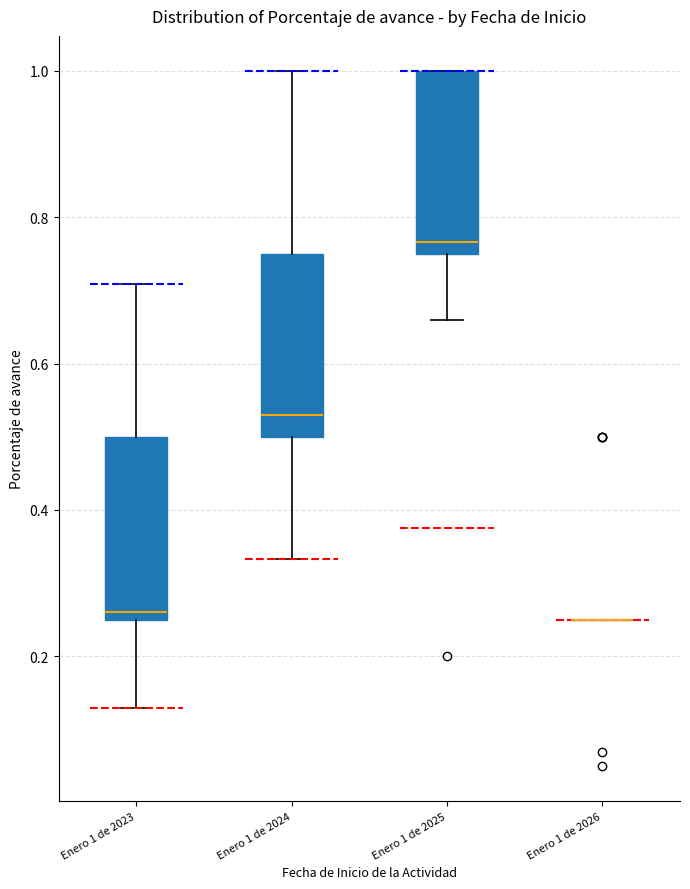

Reading left to right, read every box against the y-axis: the position of its median line, the range the box covers, and the ends of its whiskers. The values are not printed on the chart, so give them approximately, as read against the axis.

Enero 1 de 2023: median 0.26 (just above the box's lower edge), box 0.26 to 0.50, whiskers 0.14 to 0.70
Enero 1 de 2024: median 0.54, box 0.50 to 0.76, whiskers 0.34 to 1.00
Enero 1 de 2025: median 0.76 (just above the box's lower edge), box 0.76 to 1.00, whiskers 0.66 to 1.00
Enero 1 de 2026: box collapsed to a line at 0.26, whiskers 0.26 to 0.26